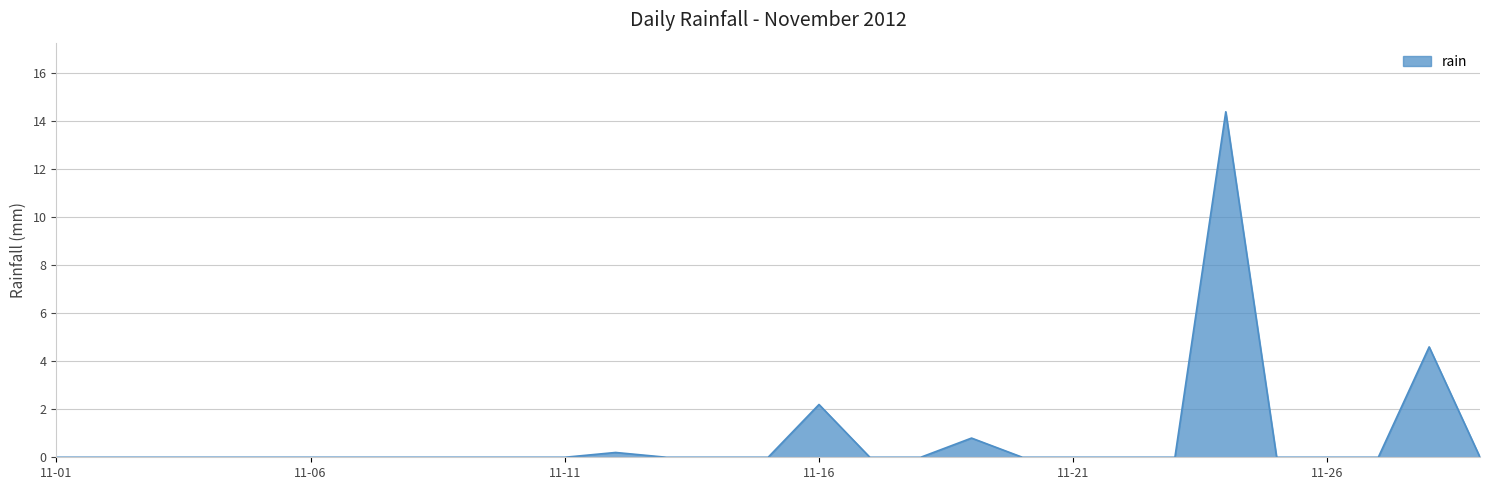

What is the difference between the maximum and minimum values?

14.4